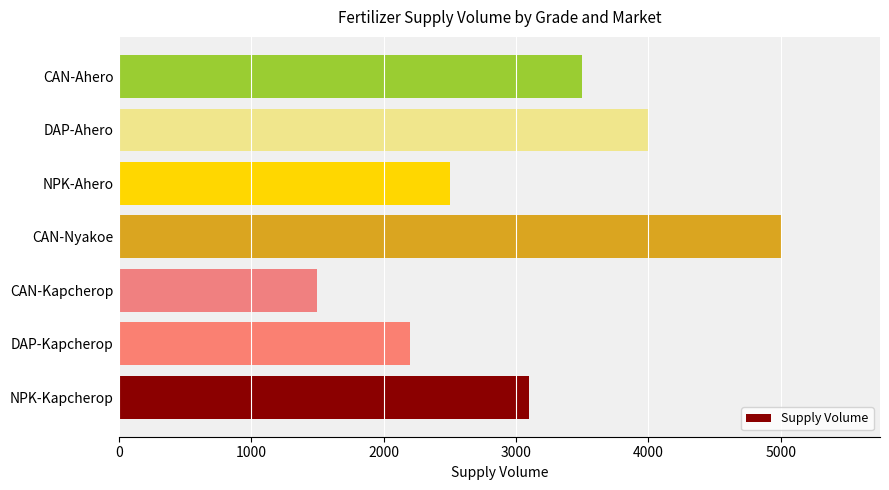

What is the ratio of the value at NPK-Ahero to the value at CAN-Ahero?

0.7